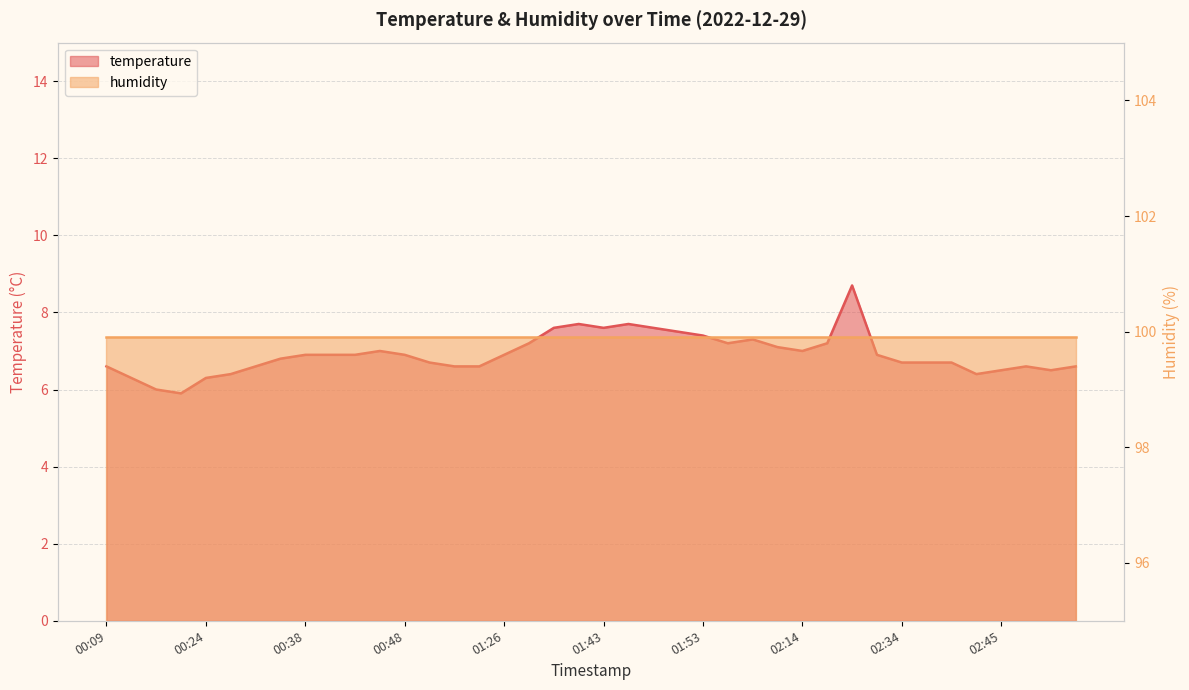

What is the change in value from 02:06 to 02:42?

-0.7